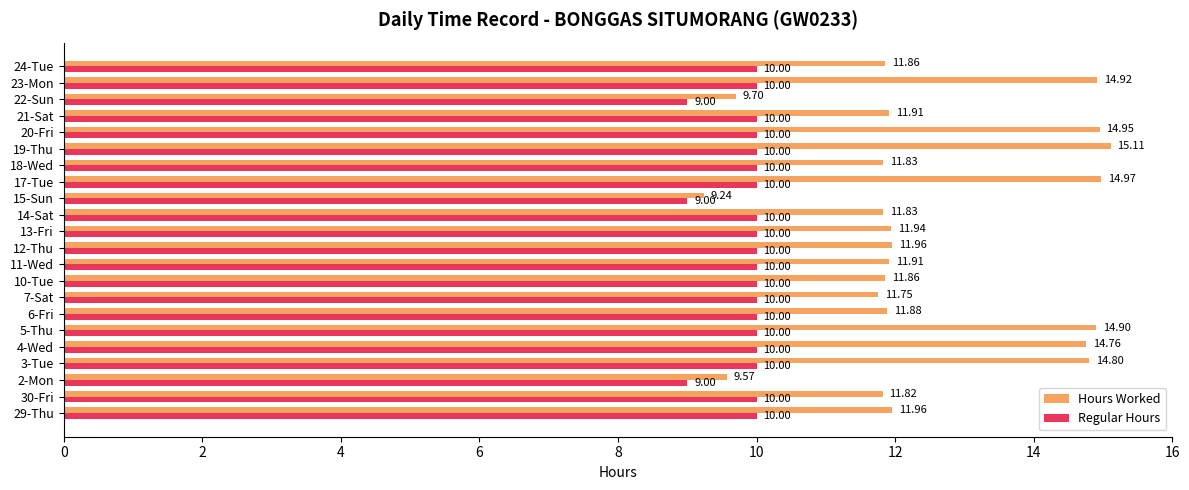

What is the difference between the second highest and minimum values in the Regular Hours series?

1.0